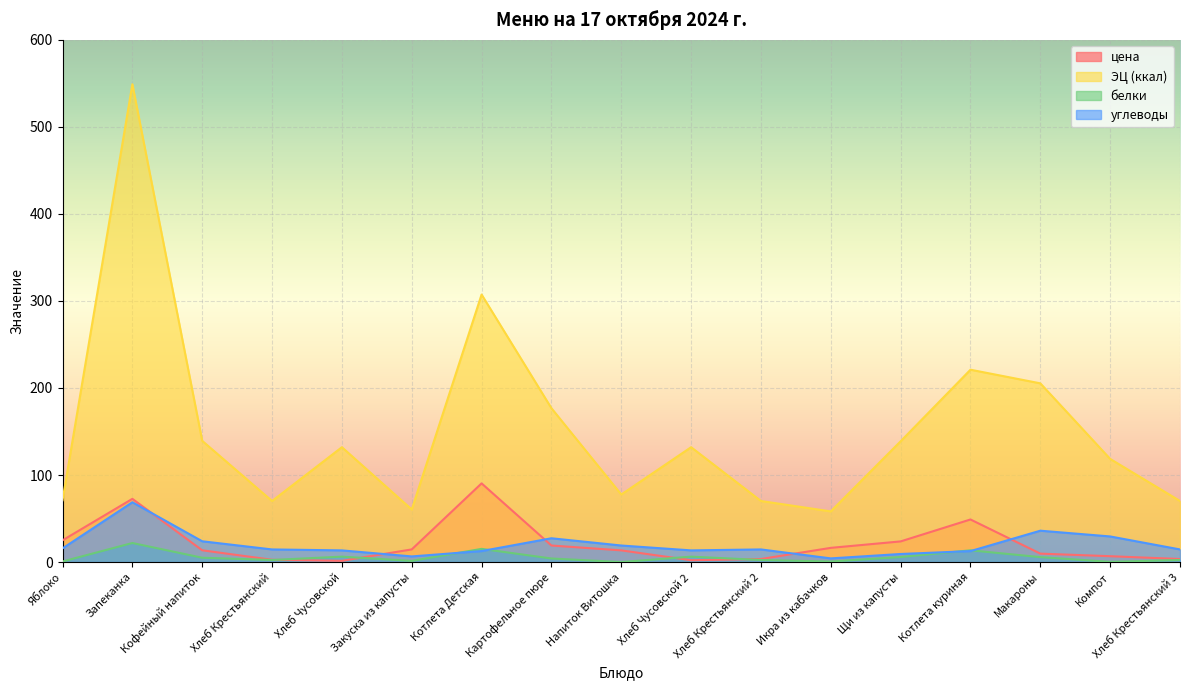

Which series has the largest total across all categories?

ЭЦ (ккал)